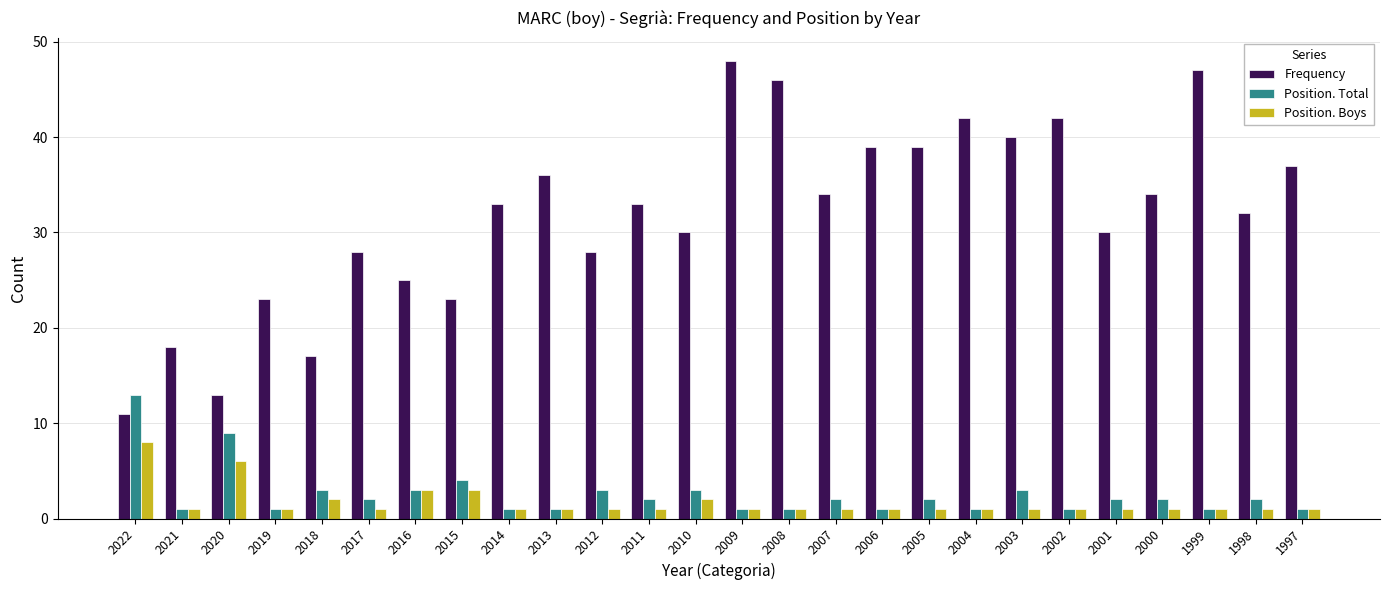

Rank the series by their maximum value, from lowest to highest.

Position. Boys, Position. Total, Frequency